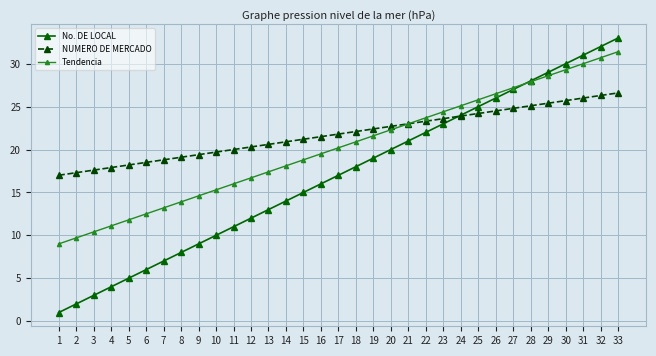

At which label does No. DE LOCAL reach its peak?

33